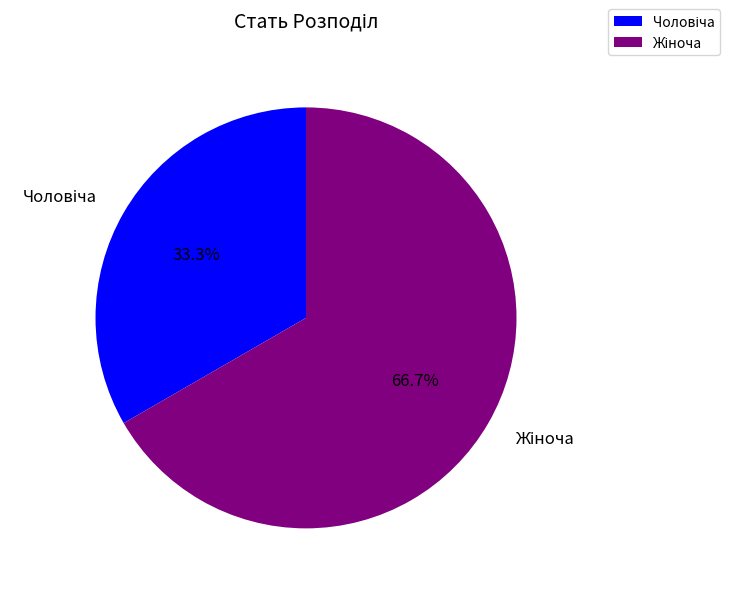

Count the number of slices in the pie.

2